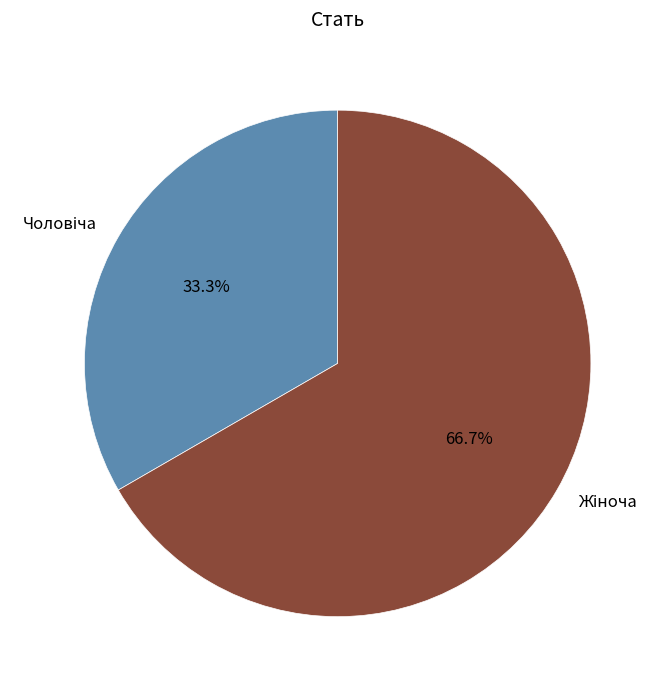

Is there any slice that represents more than half of the pie?

Yes